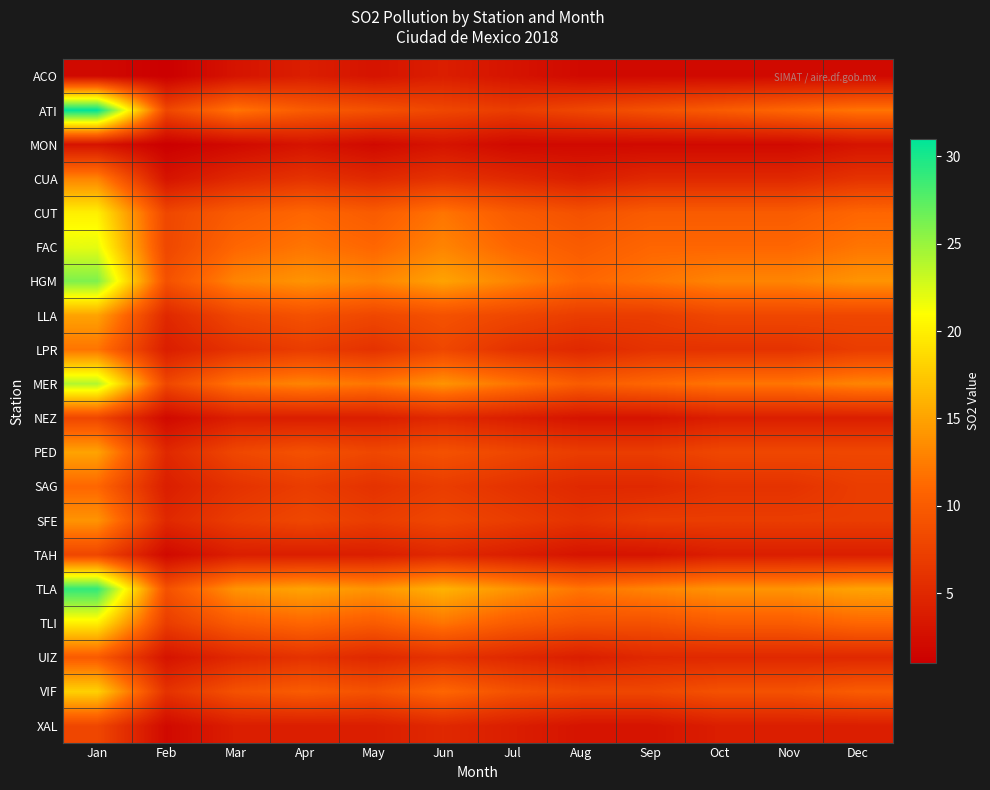

Reading left to right, transcribe all the data shown in this chart.

ACO: Jan=2	Feb=1	Mar=3	Apr=4	May=3	Jun=4	Jul=3	Aug=2	Sep=2	Oct=2	Nov=2	Dec=2
ATI: Jan=31	Feb=8	Mar=12	Apr=10	May=9	Jun=8	Jul=7	Aug=8	Sep=9	Oct=10	Nov=11	Dec=12
MON: Jan=3	Feb=1	Mar=2	Apr=3	May=2	Jun=3	Jul=2	Aug=2	Sep=2	Oct=2	Nov=2	Dec=3
CUA: Jan=13	Feb=3	Mar=5	Apr=6	May=5	Jun=6	Jul=5	Aug=4	Sep=5	Oct=5	Nov=5	Dec=6
CUT: Jan=20	Feb=8	Mar=10	Apr=11	May=10	Jun=12	Jul=10	Aug=9	Sep=10	Oct=10	Nov=10	Dec=11
FAC: Jan=22	Feb=8	Mar=11	Apr=12	May=11	Jun=13	Jul=11	Aug=10	Sep=11	Oct=11	Nov=11	Dec=12
HGM: Jan=26	Feb=9	Mar=13	Apr=14	May=13	Jun=15	Jul=13	Aug=11	Sep=12	Oct=13	Nov=13	Dec=14
LLA: Jan=15	Feb=5	Mar=8	Apr=9	May=8	Jun=9	Jul=8	Aug=7	Sep=7	Oct=8	Nov=8	Dec=8
LPR: Jan=12	Feb=4	Mar=6	Apr=7	May=6	Jun=8	Jul=6	Aug=5	Sep=6	Oct=6	Nov=6	Dec=7
MER: Jan=24	Feb=8	Mar=12	Apr=13	May=12	Jun=14	Jul=12	Aug=10	Sep=11	Oct=12	Nov=12	Dec=13
NEZ: Jan=8	Feb=2	Mar=4	Apr=4	May=4	Jun=5	Jul=4	Aug=3	Sep=3	Oct=4	Nov=4	Dec=4
PED: Jan=15	Feb=5	Mar=8	Apr=9	May=8	Jun=9	Jul=8	Aug=7	Sep=7	Oct=8	Nov=8	Dec=8
SAG: Jan=11	Feb=4	Mar=6	Apr=7	May=6	Jun=7	Jul=6	Aug=5	Sep=5	Oct=6	Nov=6	Dec=7
SFE: Jan=14	Feb=5	Mar=7	Apr=8	May=7	Jun=8	Jul=7	Aug=6	Sep=7	Oct=7	Nov=7	Dec=7
TAH: Jan=8	Feb=2	Mar=4	Apr=4	May=4	Jun=5	Jul=4	Aug=3	Sep=3	Oct=4	Nov=4	Dec=4
TLA: Jan=29	Feb=9	Mar=14	Apr=15	May=14	Jun=16	Jul=14	Aug=12	Sep=13	Oct=14	Nov=14	Dec=15
TLI: Jan=20	Feb=7	Mar=10	Apr=11	May=10	Jun=12	Jul=10	Aug=9	Sep=9	Oct=10	Nov=10	Dec=11
UIZ: Jan=10	Feb=3	Mar=5	Apr=6	May=5	Jun=6	Jul=5	Aug=4	Sep=5	Oct=5	Nov=5	Dec=5
VIF: Jan=18	Feb=6	Mar=9	Apr=10	May=9	Jun=11	Jul=9	Aug=8	Sep=8	Oct=9	Nov=9	Dec=10
XAL: Jan=8	Feb=2	Mar=4	Apr=4	May=4	Jun=5	Jul=4	Aug=3	Sep=3	Oct=4	Nov=4	Dec=4